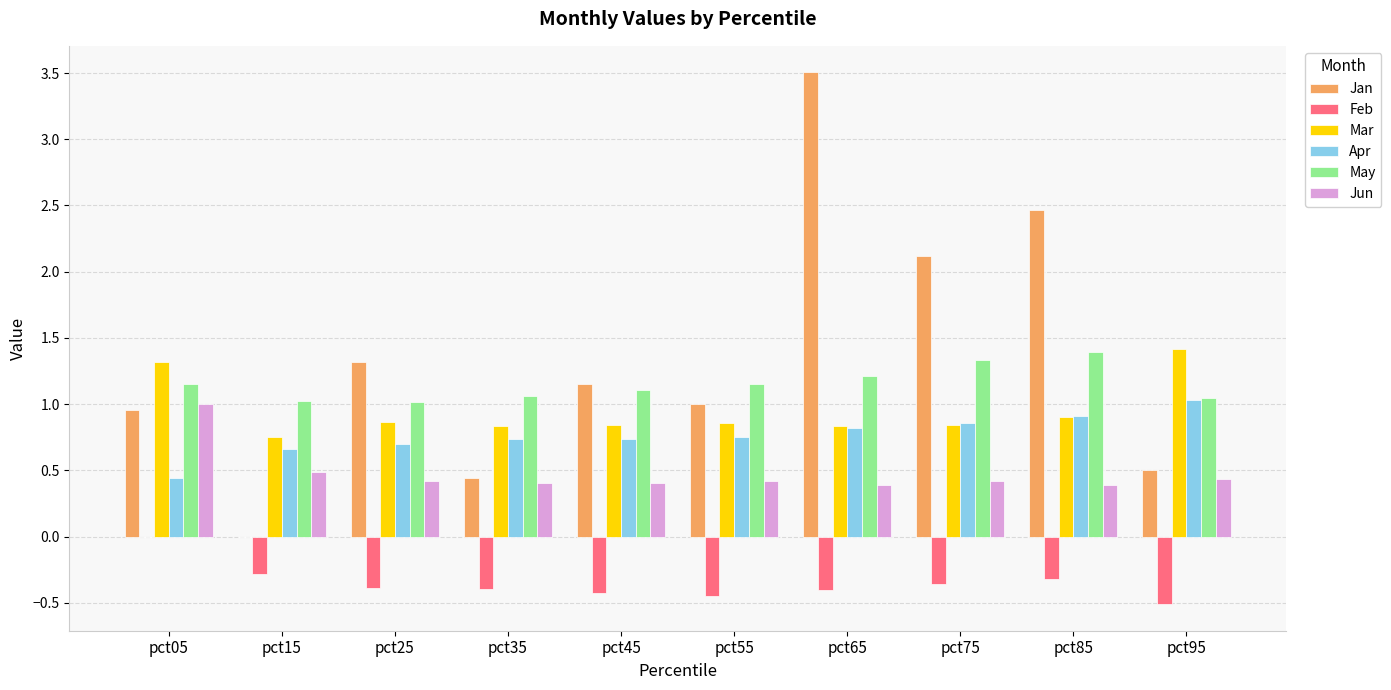

At which label is Apr closest to 0?

pct05